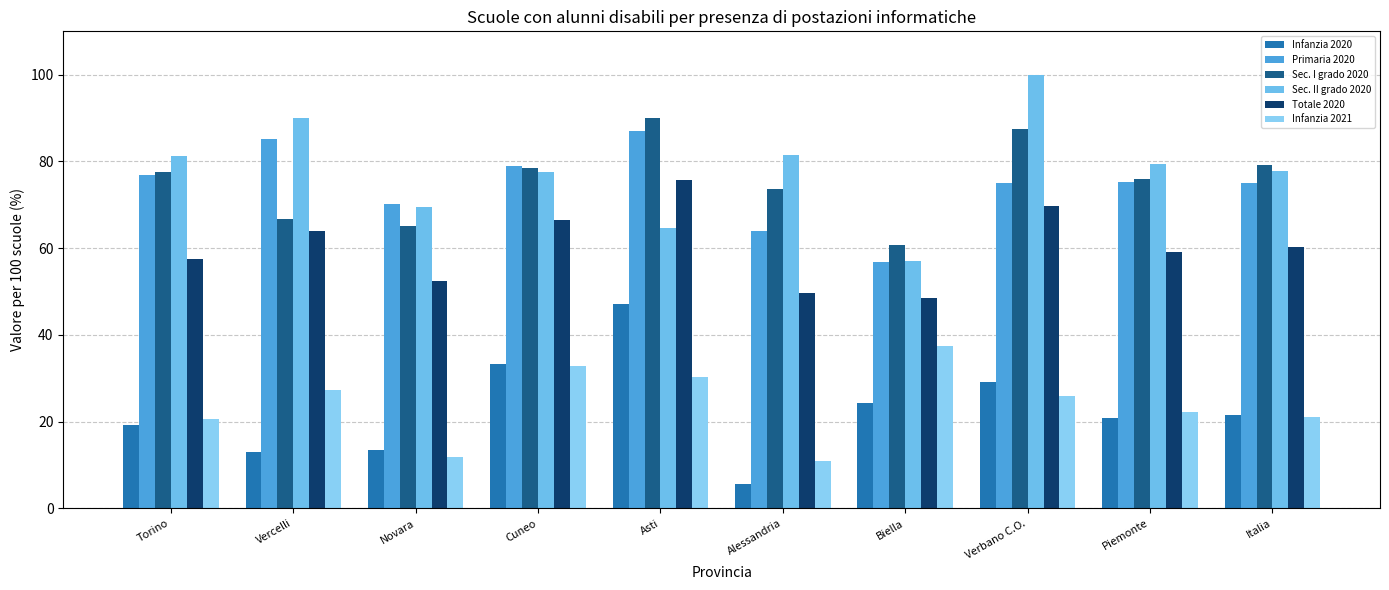

What is the total value across all series at Verbano C.O.?

387.2